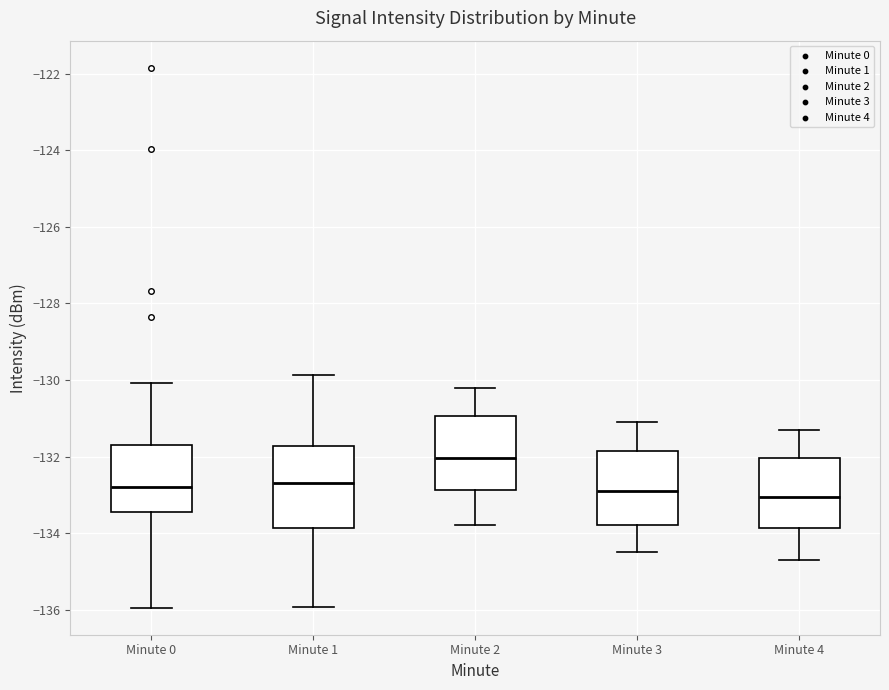

Where is the upper edge of the box for Minute 3 on the y-axis? The values are not printed on the chart, so give them approximately, as read against the axis.

-131.8